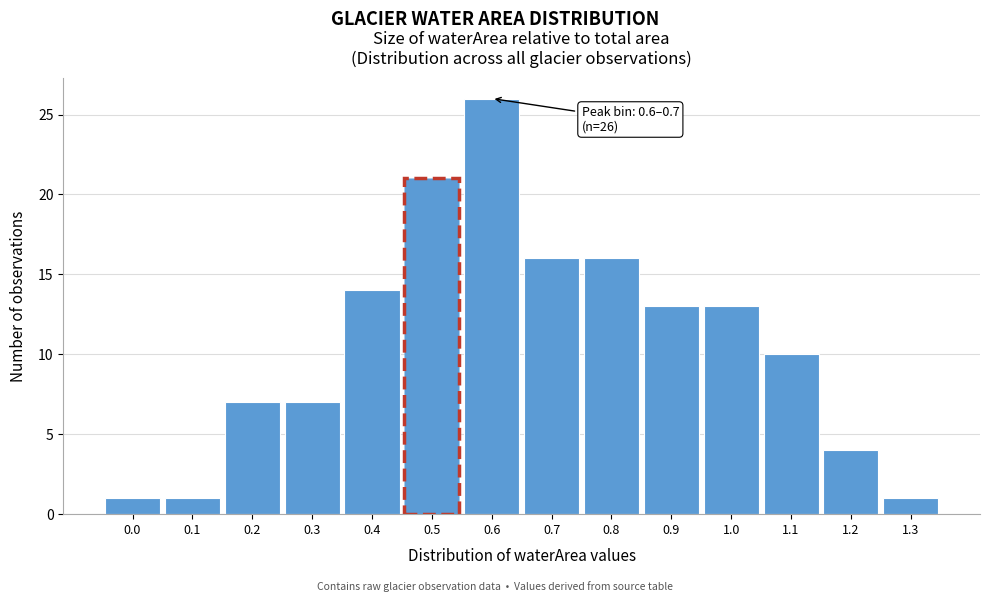

Reading left to right, extract all data points from this chart.

1	1	7	7	14	21	26	16	16	13	13	10	4	1